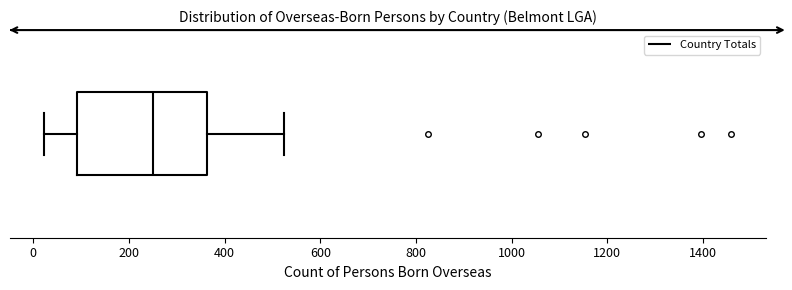

Read this box plot against the x-axis: the position of the median line, the range covered by the box, and the ends of both whiskers. The values are not printed on the chart, so give them approximately, as read against the axis.

median 260, box 100 to 360, whiskers 20 to 520